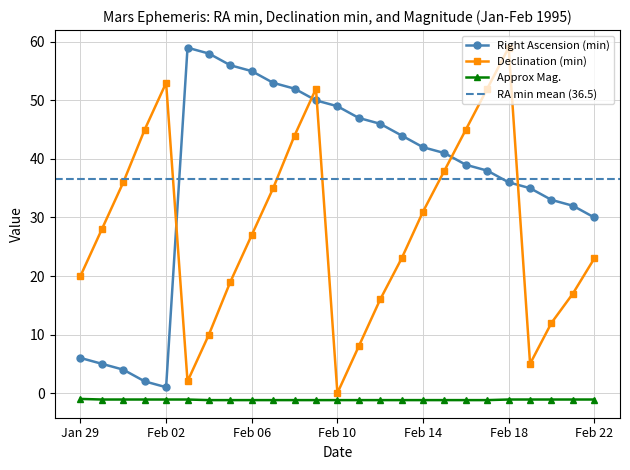

Is this an area chart (filled region under the line)?

No